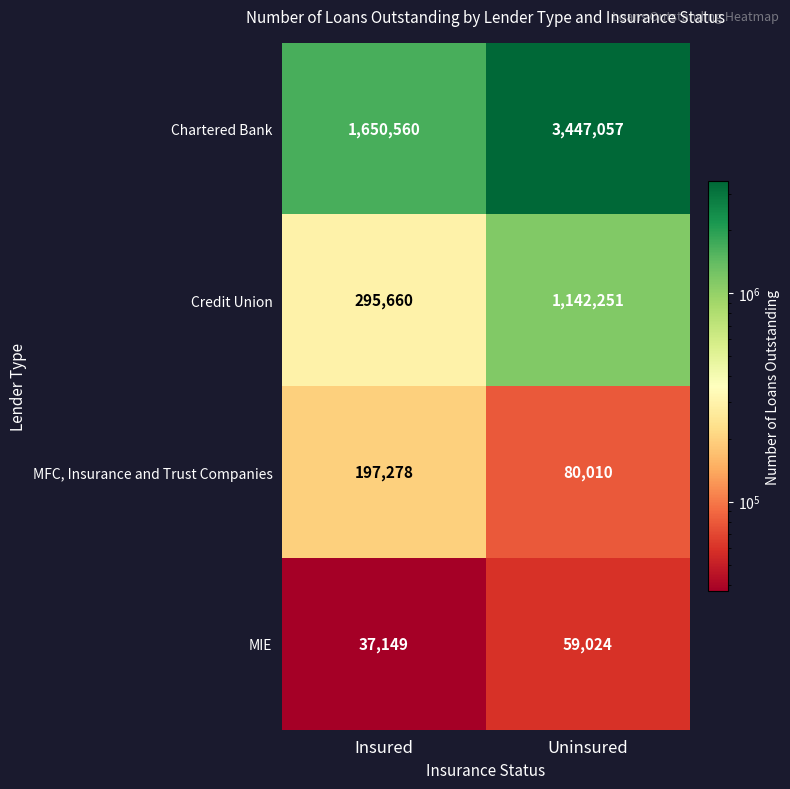

Which series has the largest total across all categories?

Chartered Bank